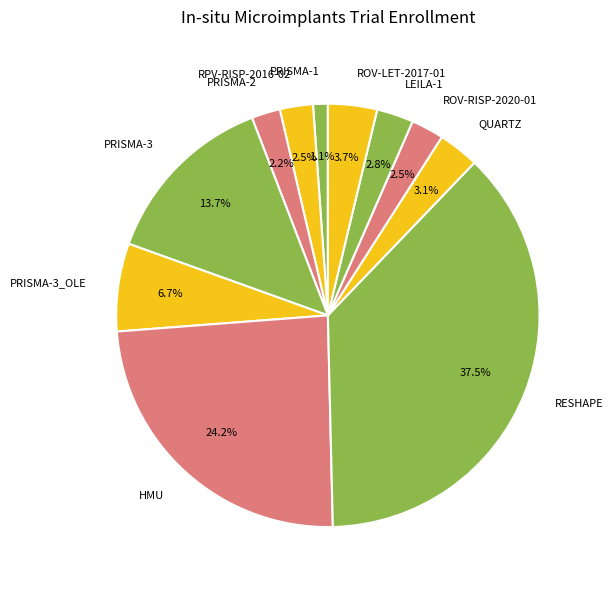

Is there any slice that represents more than half of the pie?

No